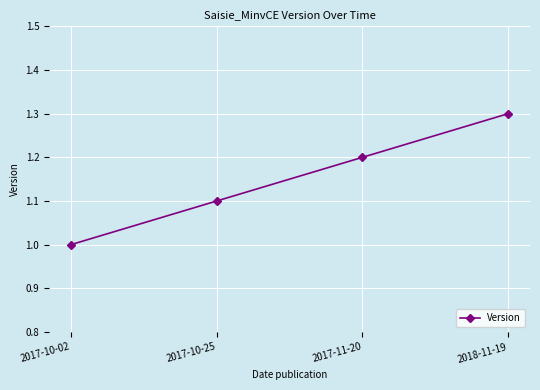

What is the difference between the values at 2017-10-25 and 2018-11-19?

0.2